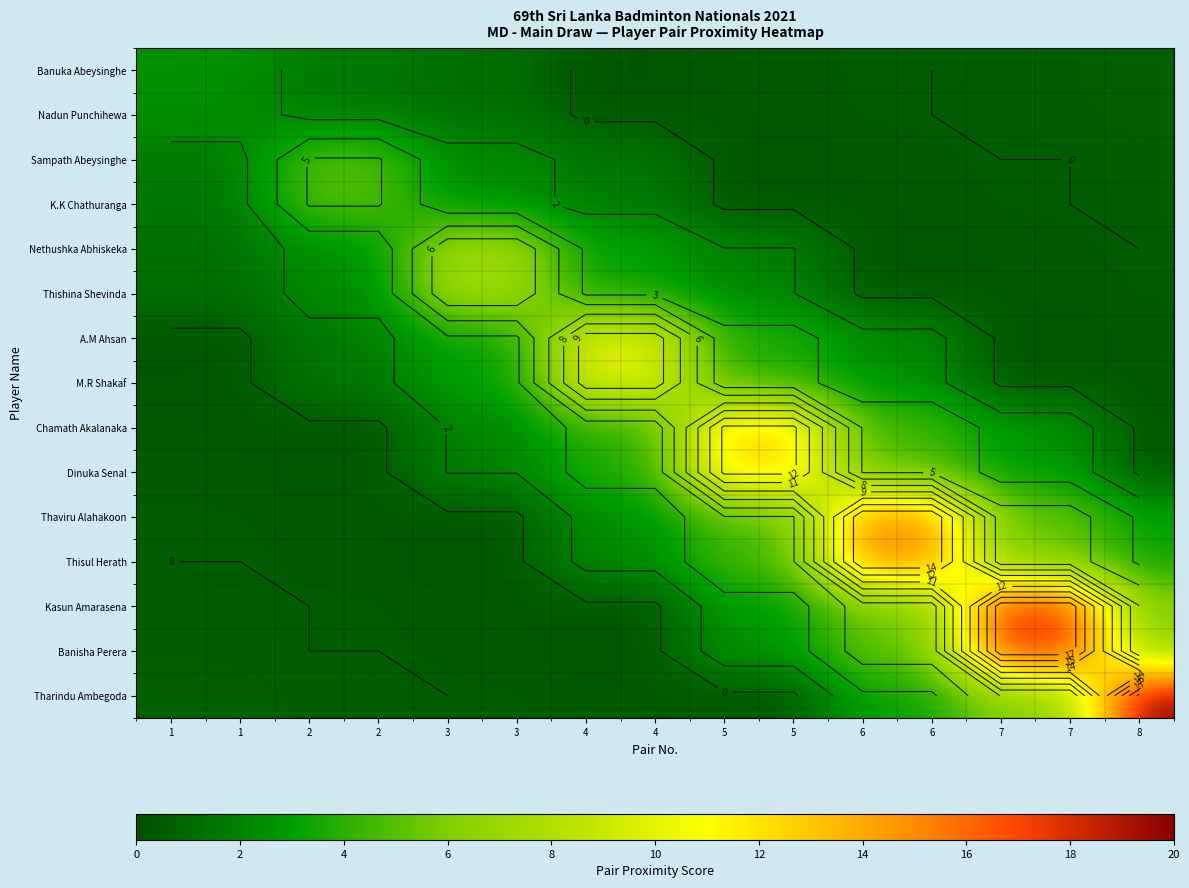

What is the sum of all Dinuka Senal values?

53.9